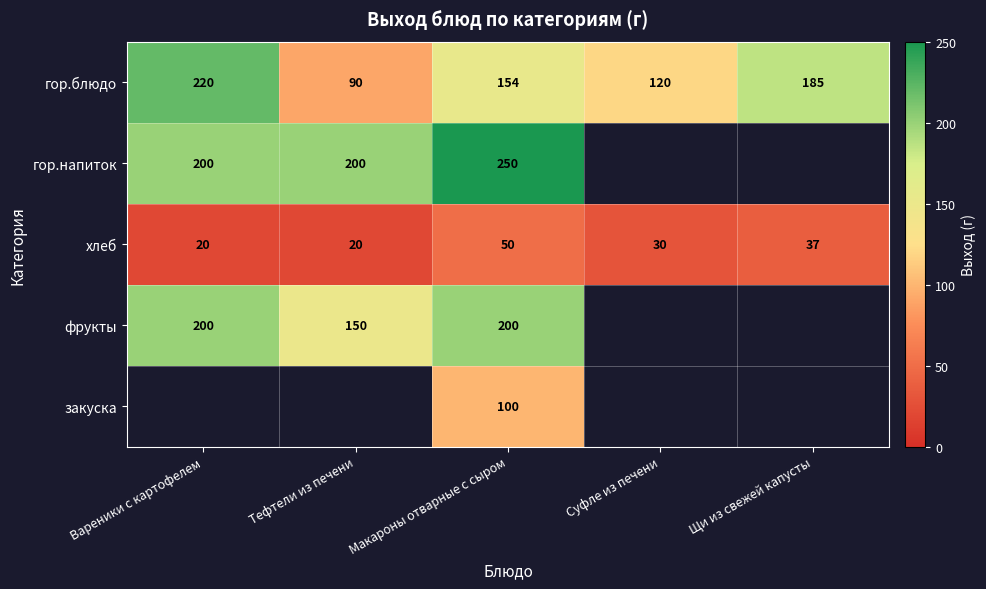

Rank the categories by гор.блюдо value from highest to lowest.

Вареники с картофелем, Щи из свежей капусты, Макароны отварные с сыром, Суфле из печени, Тефтели из печени